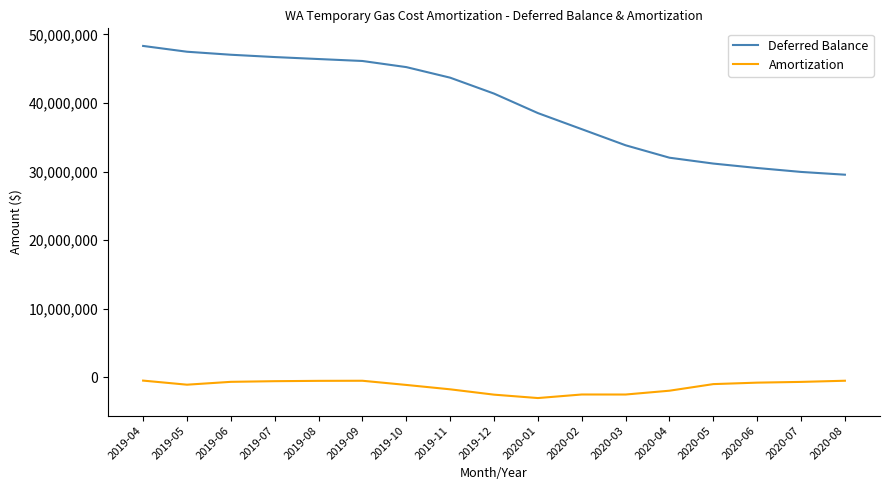

At which category is the sum across all series the highest?

2019-04